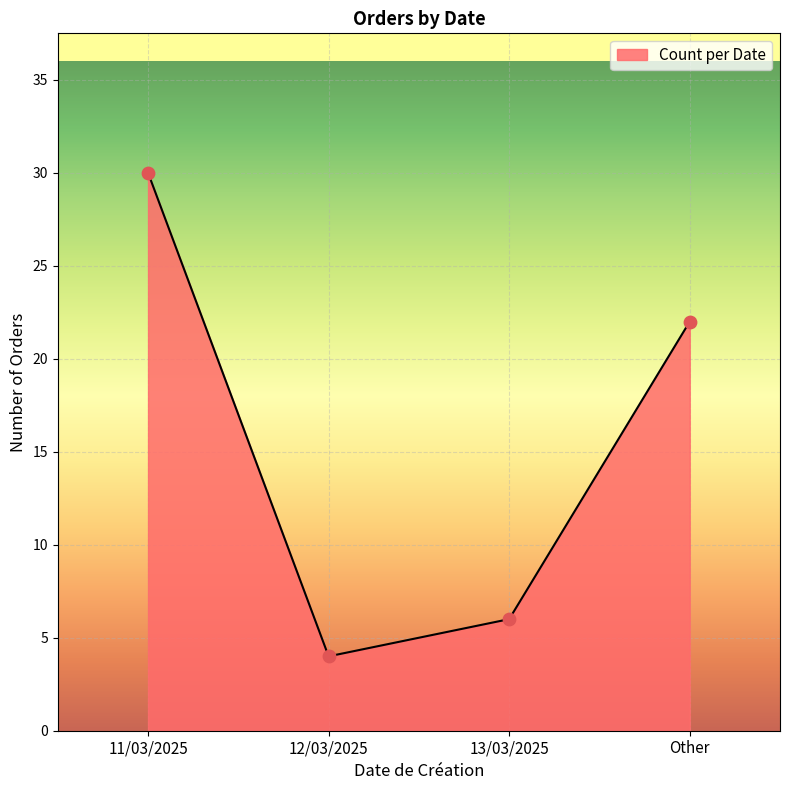

What is the change in value from 11/03/2025 to 12/03/2025?

-26